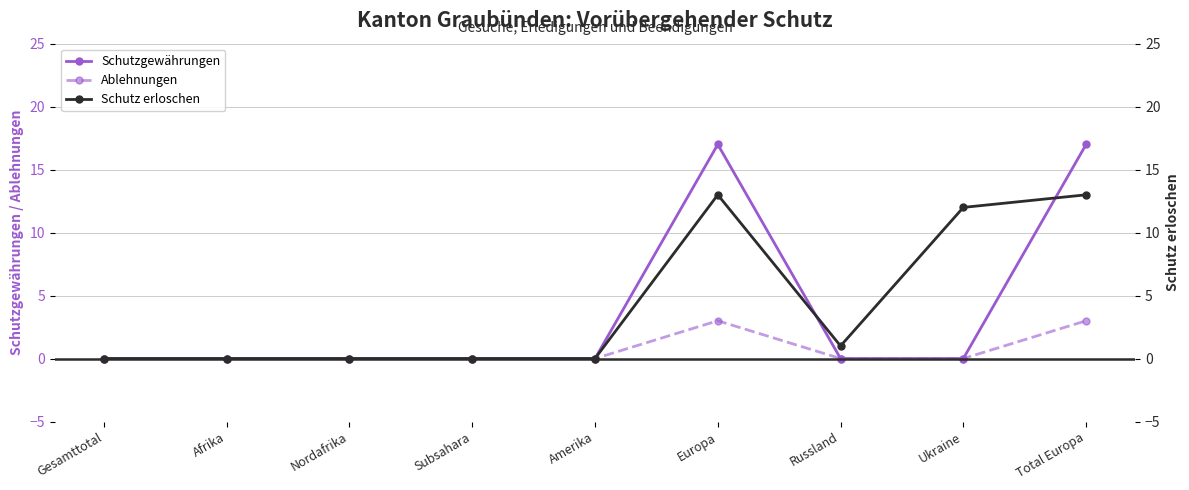

Where is Schutz erloschen nearest to the value 6?

Russland